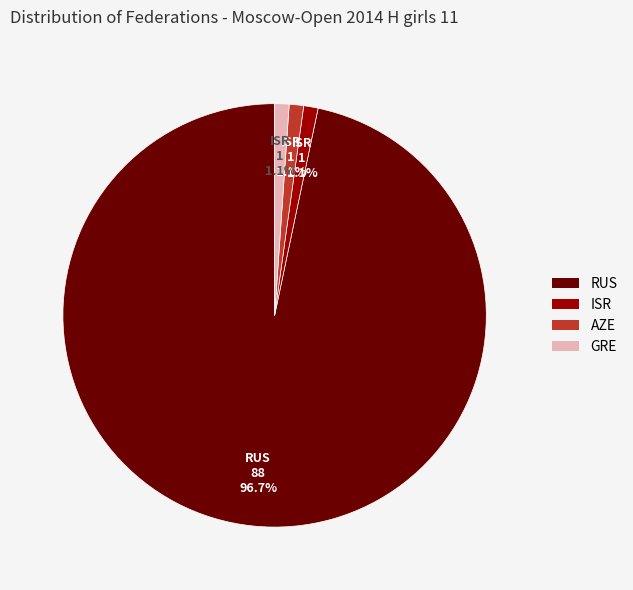

Does any single category account for the majority?

Yes